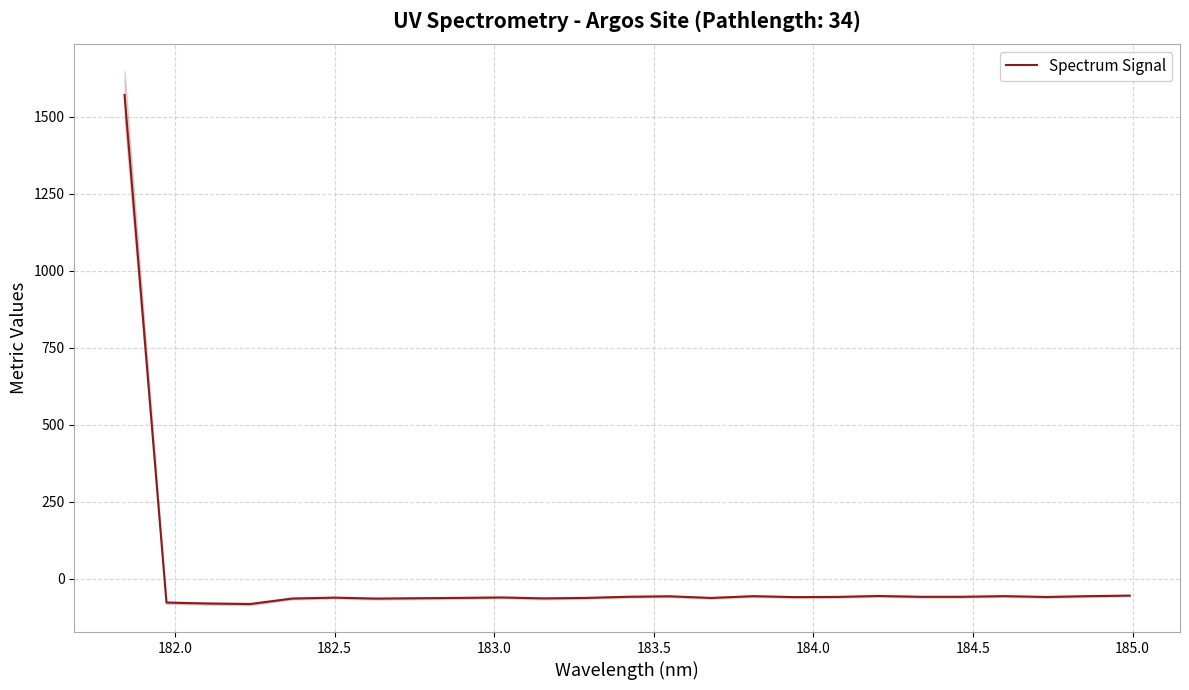

What is the maximum value for Spectrum Signal?

1570.8